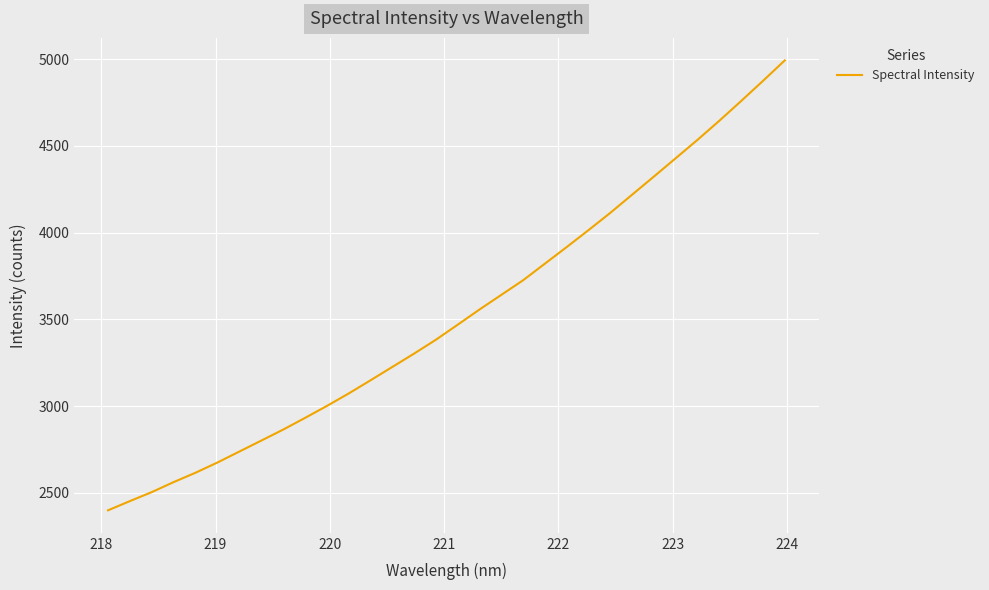

What is the greatest value displayed?

4992.6